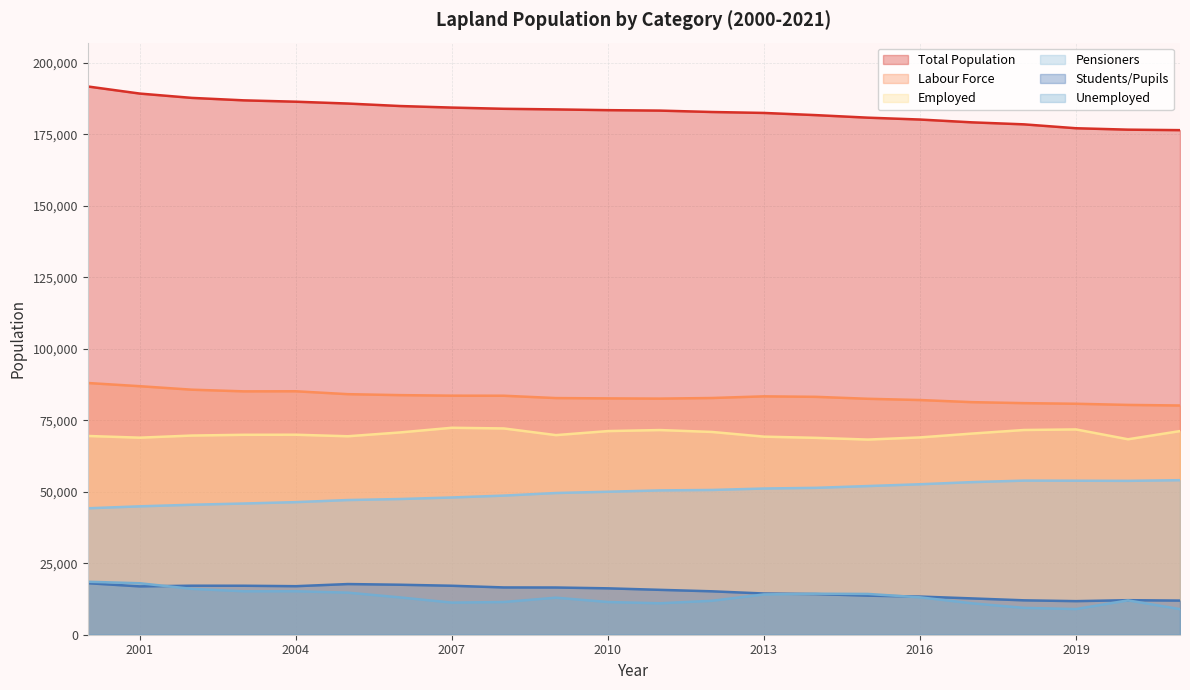

At 2018, list the series in order from smallest to largest.

Unemployed, Students/Pupils, Pensioners, Employed, Labour Force, Total Population